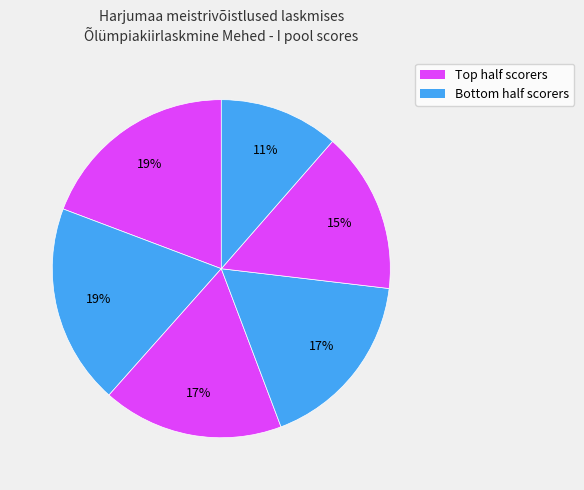

How many segments does this pie chart have?

6